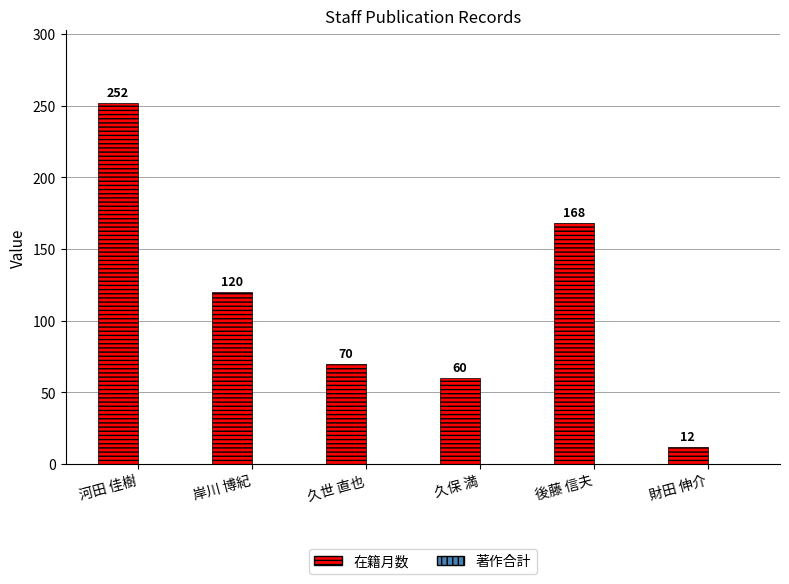

How many categories are shown in the chart?

6